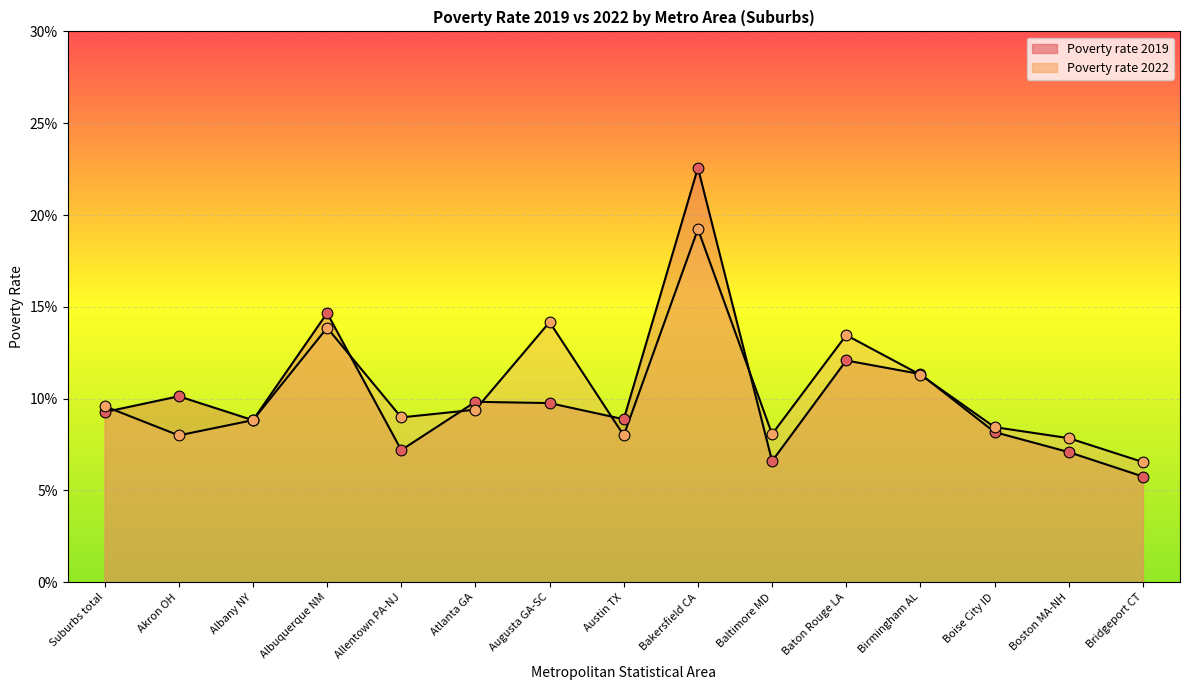

At how many categories does at least one series exceed 0?

15